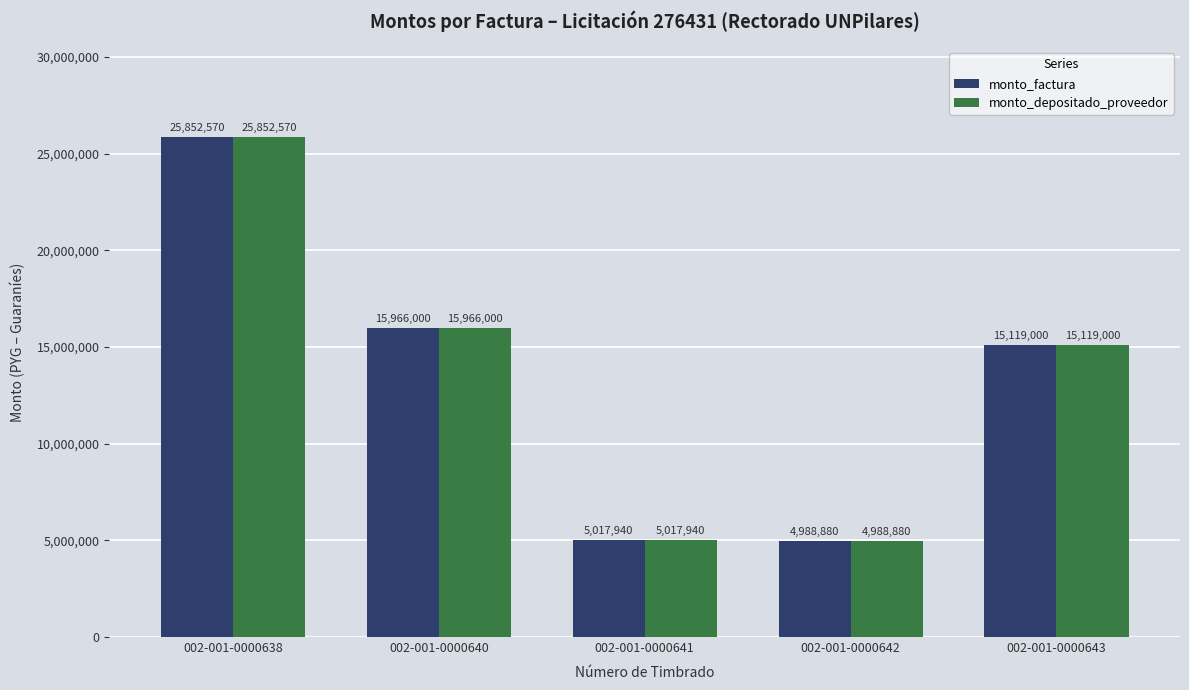

How many values in the monto_depositado_proveedor series are below 15119000?

2